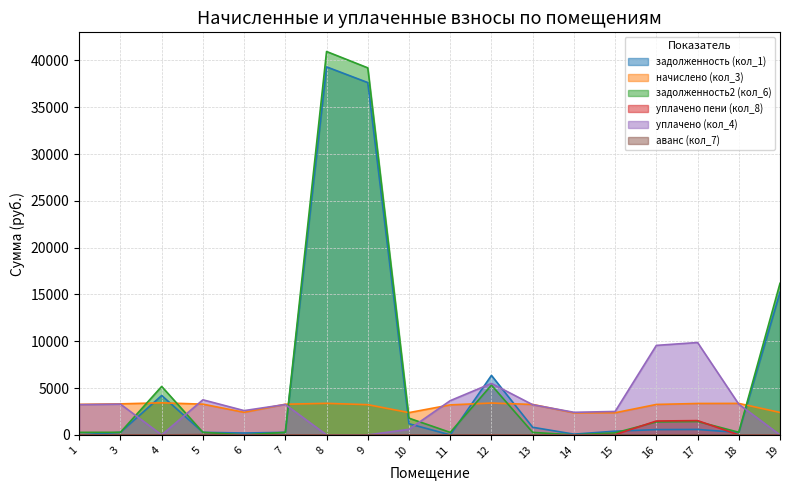

List the series in order of their peak value, lowest first.

аванс (кол_7), уплачено пени (кол_8), начислено (кол_3), уплачено (кол_4), задолженность (кол_1), задолженность2 (кол_6)